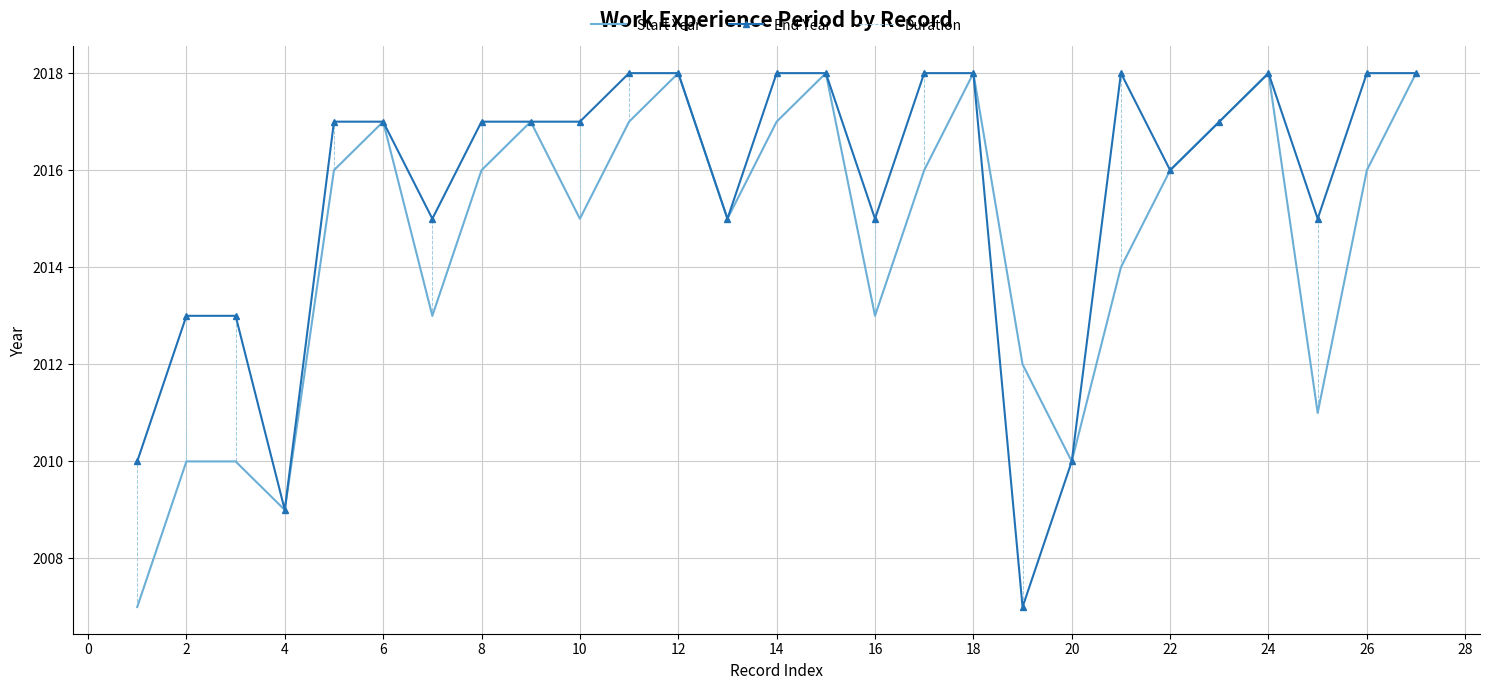

True or false: the data shows 2016 at 22.

True